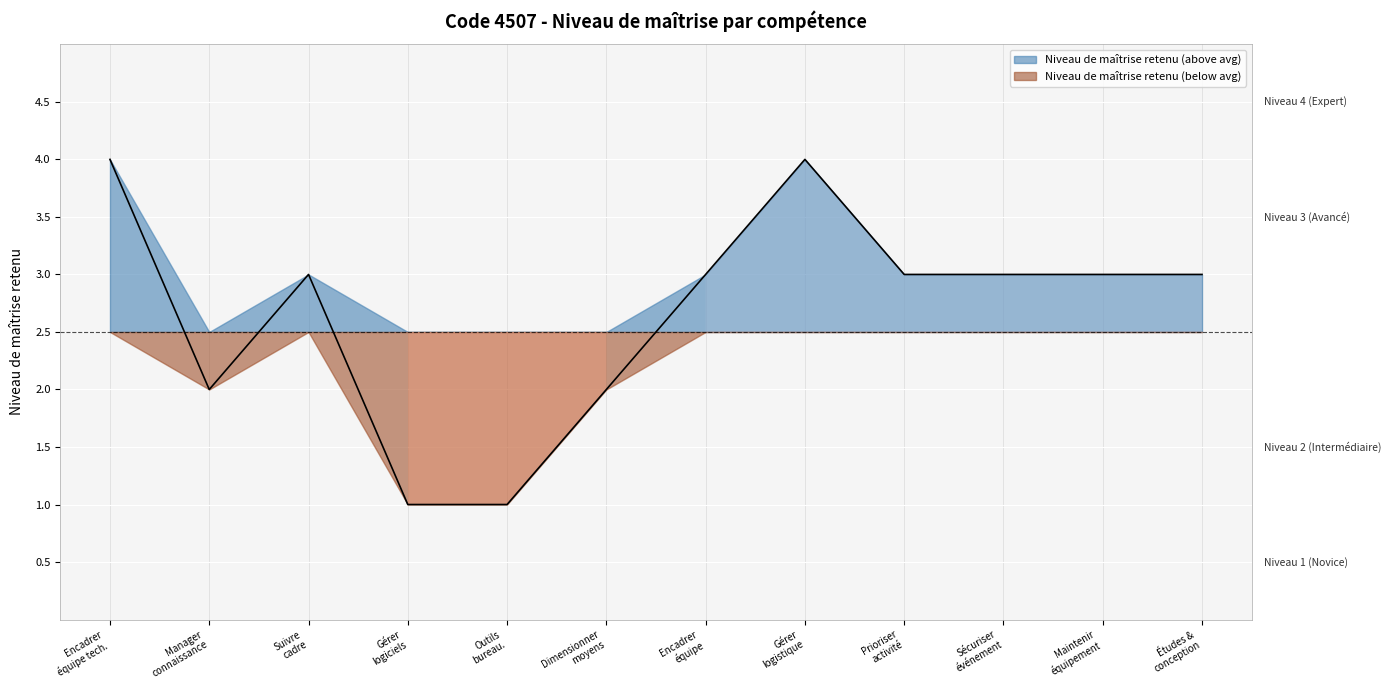

Where does the data first go above 0?

Encadrer équipe tech.